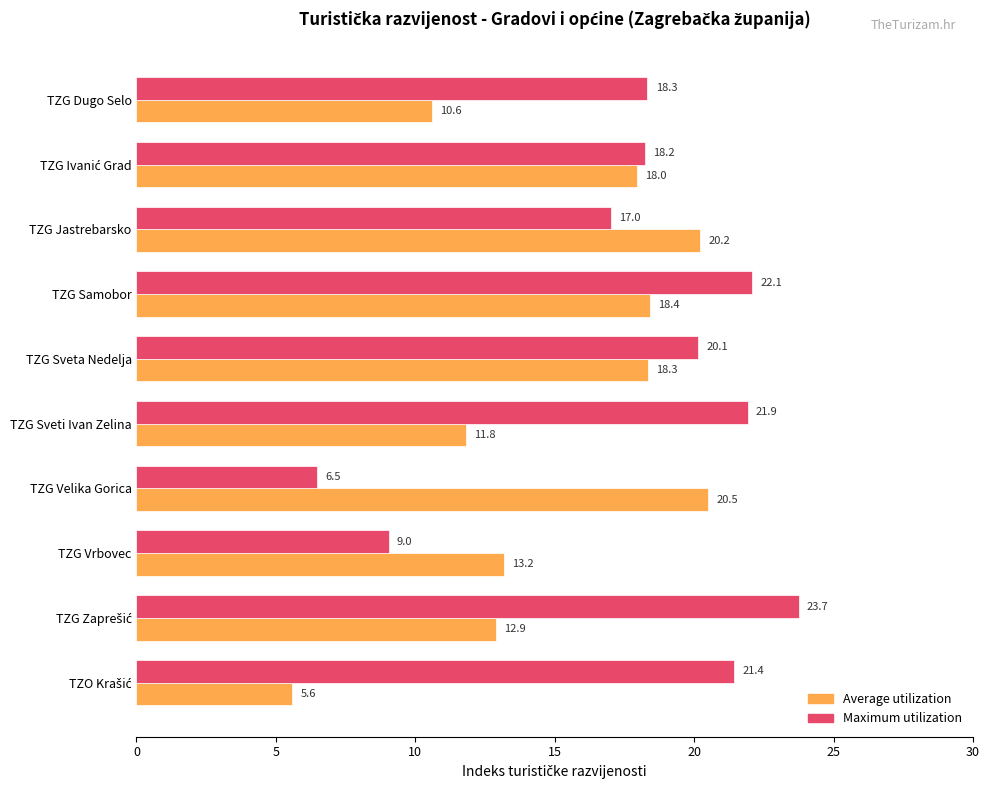

What are all the series names shown in the legend?

Average utilization, Maximum utilization